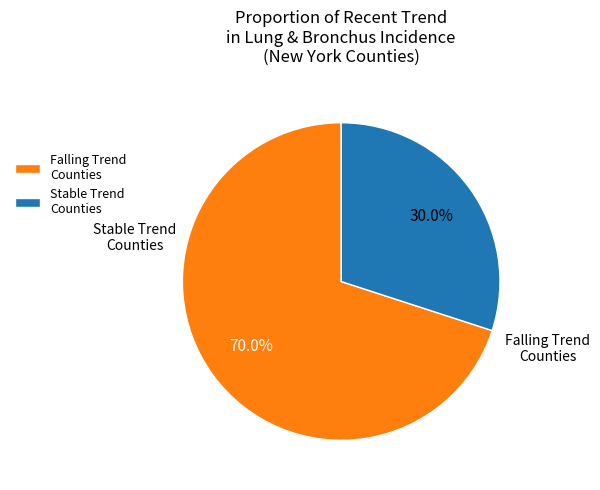

How many segments does this pie chart have?

2